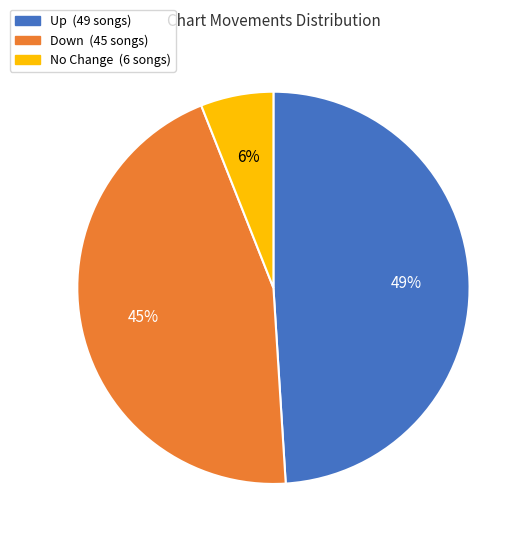

How many segments does this pie chart have?

3